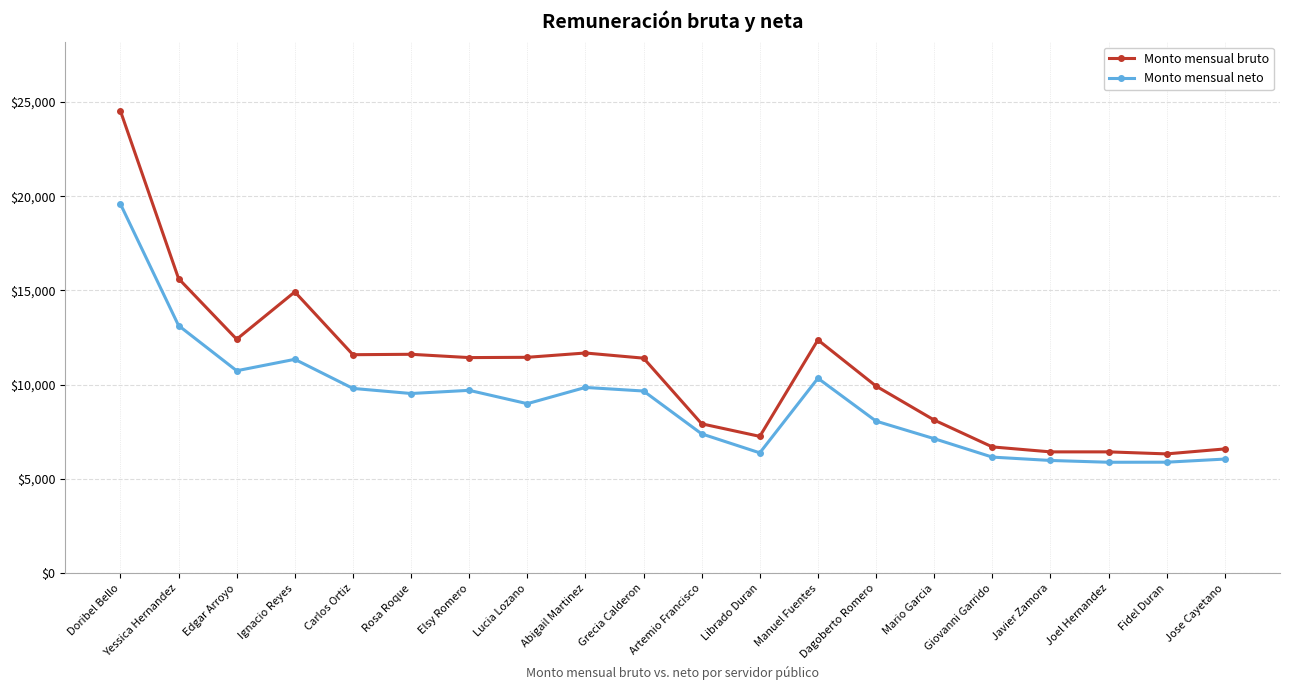

Does the chart have visible grid lines?

Yes